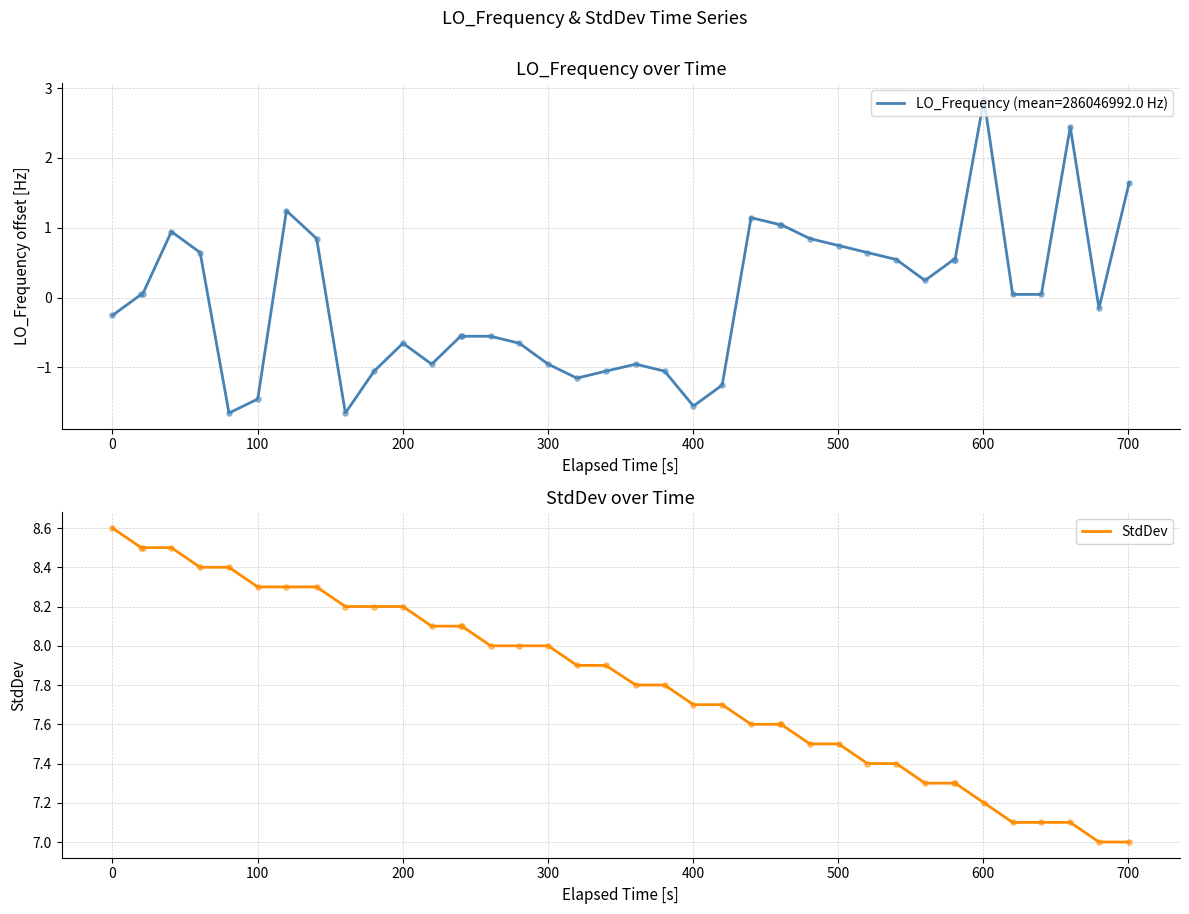

What is the minimum value for StdDev?

7.0